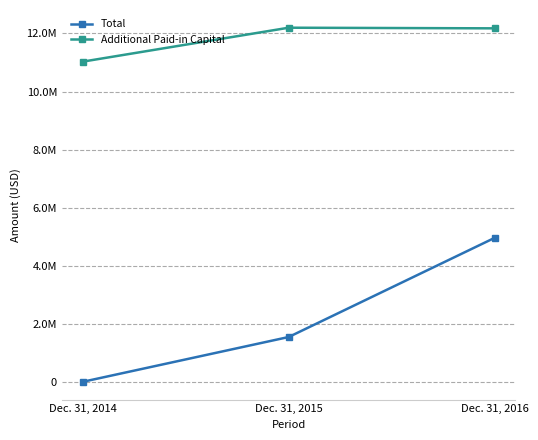

Is this an area chart (filled region under the line)?

No